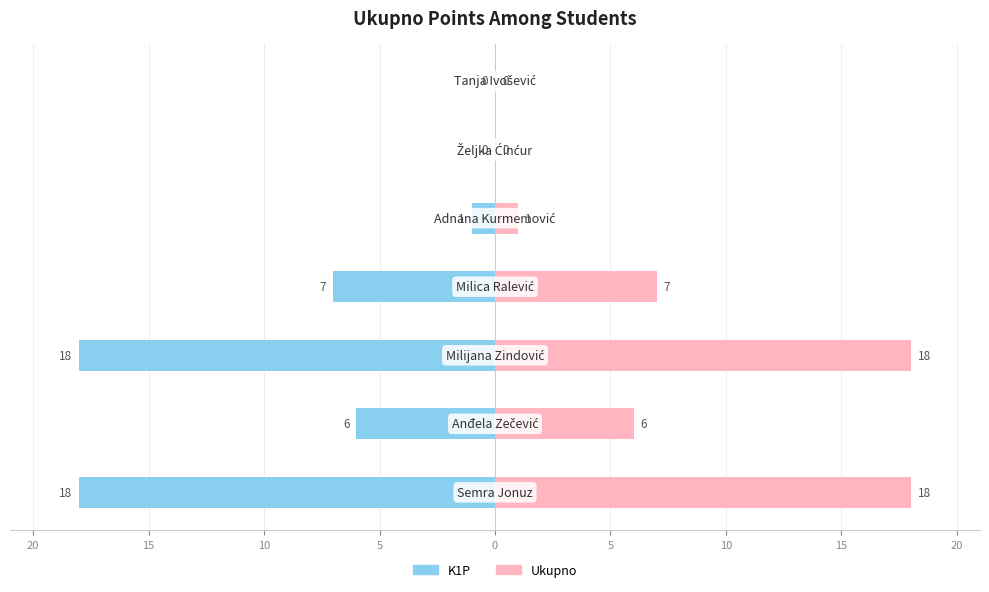

What is the spread (max minus min) of values at 10?

36